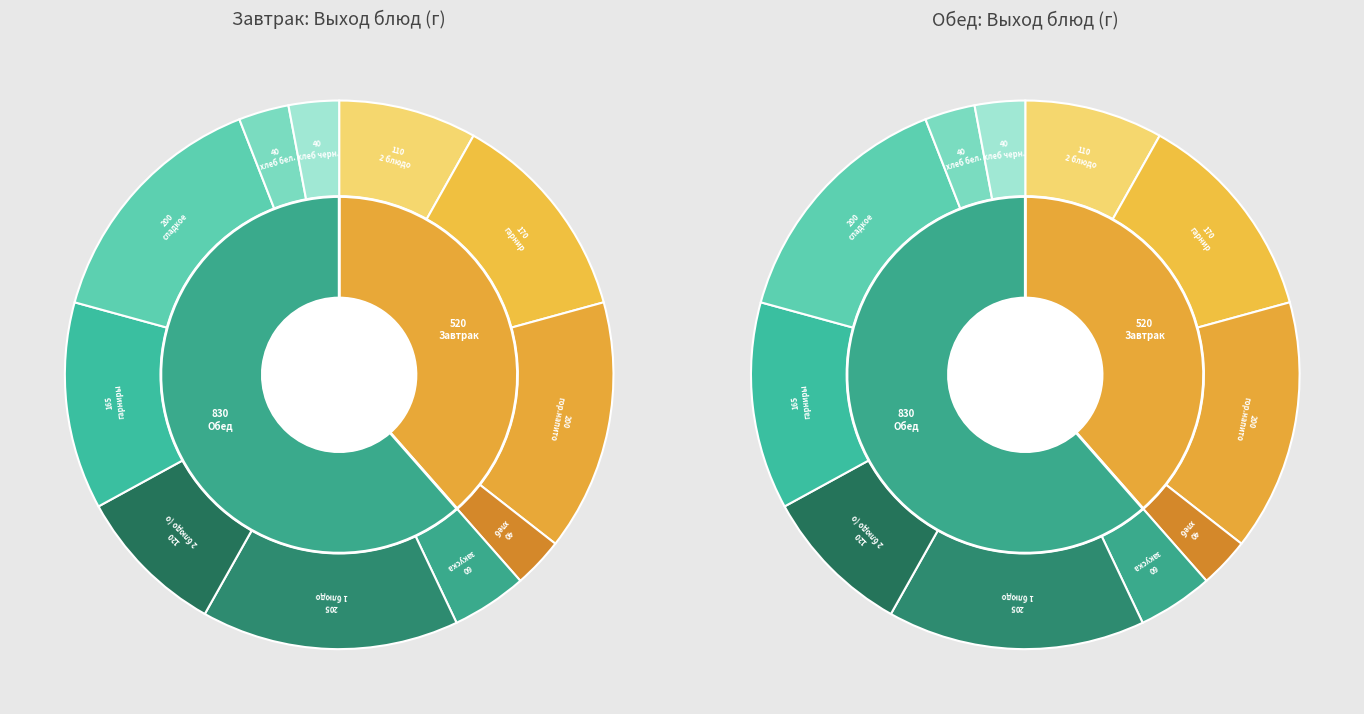

To the nearest percent, what percentage of the pie is гарнир?

13%